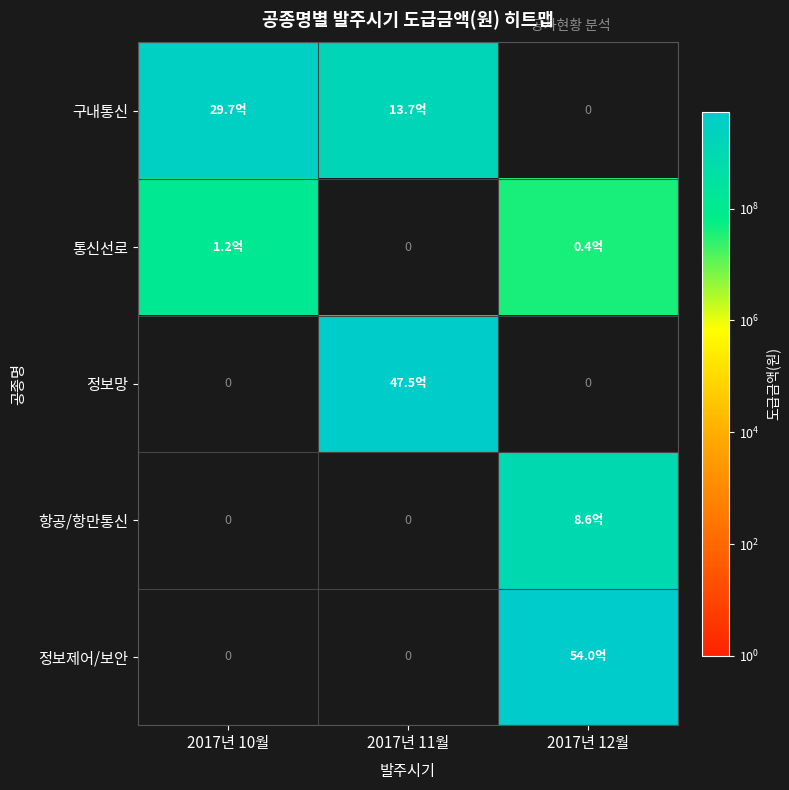

True or false: 항공/항만통신 has a value of -467764922 at 2017년 10월.

False